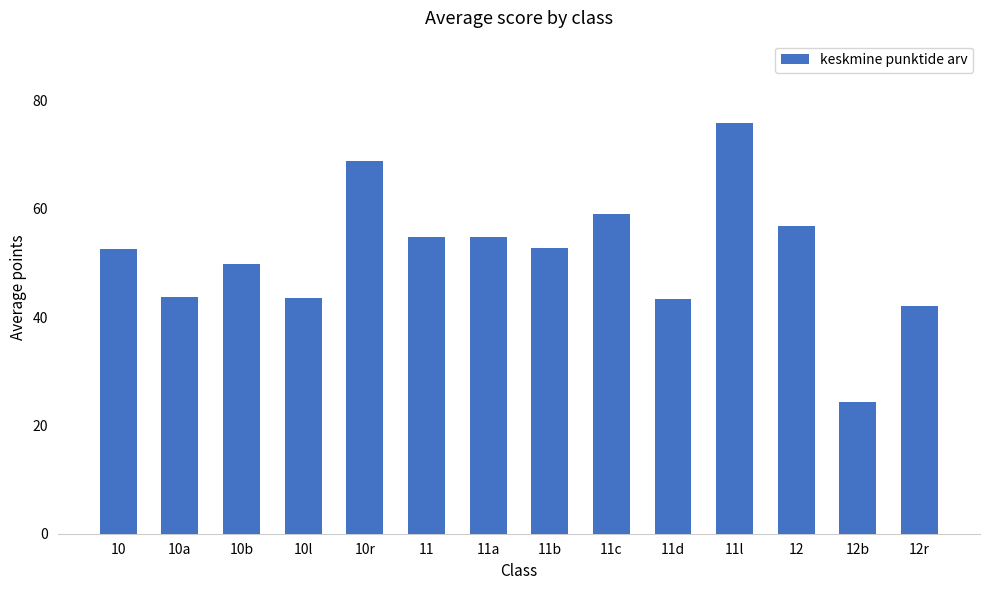

What is the difference between the maximum and minimum values?

51.6